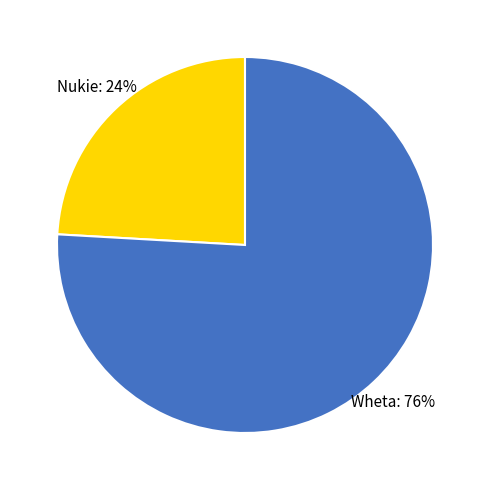

To the nearest percent, what is the average slice percentage?

50%